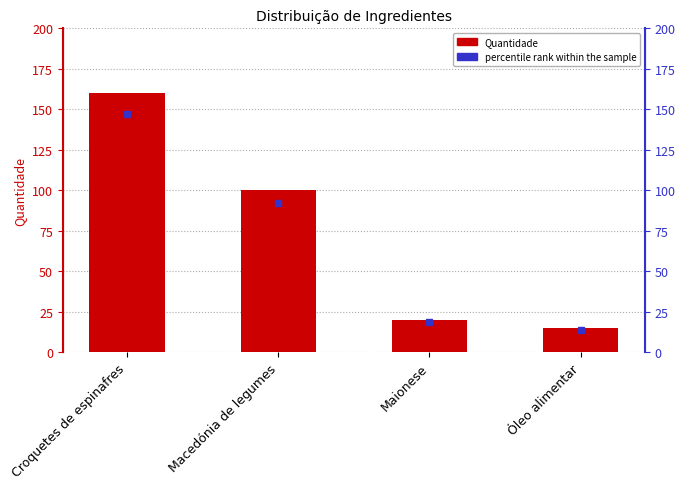

What is the difference between the second highest and minimum values?

85